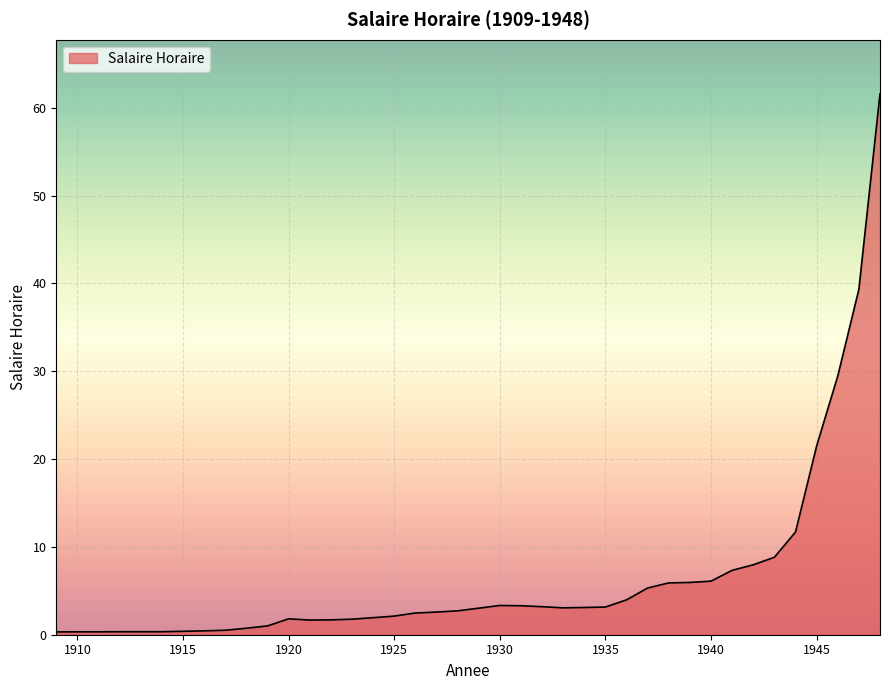

How many categories are shown in the chart?

40